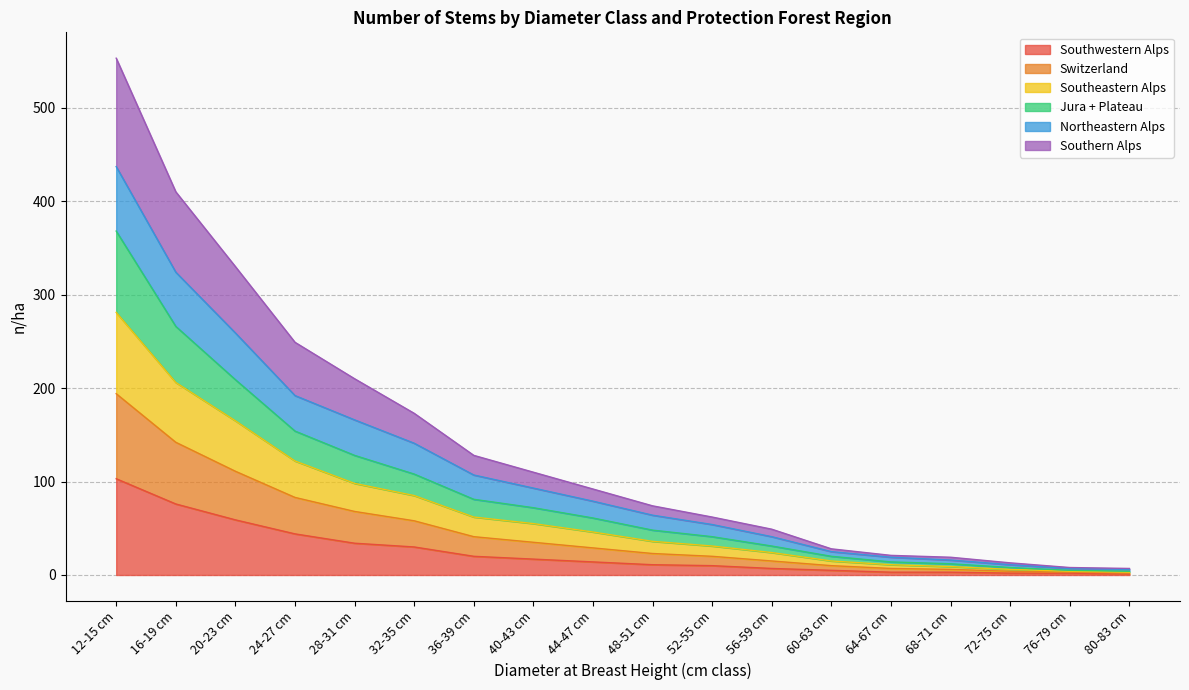

At which category is the sum across all series the highest?

12-15 cm